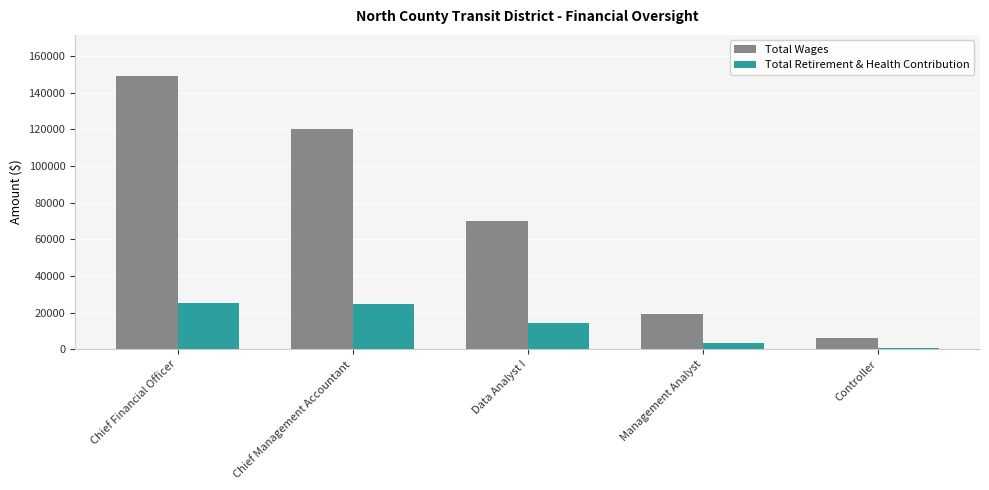

What is the minimum value for Total Wages?

6058